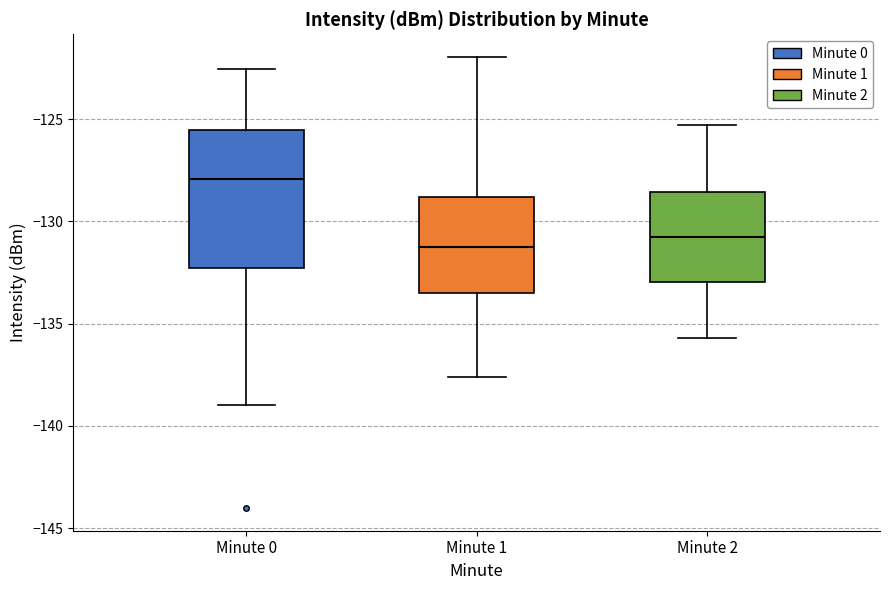

Reading left to right, read every box against the y-axis: the position of its median line, the range the box covers, and the ends of its whiskers. The values are not printed on the chart, so give them approximately, as read against the axis.

Minute 0: median -128.0, box -132.5 to -125.5, whiskers -139.0 to -122.5
Minute 1: median -131.0, box -133.5 to -129.0, whiskers -137.5 to -122.0
Minute 2: median -130.5, box -133.0 to -128.5, whiskers -135.5 to -125.5